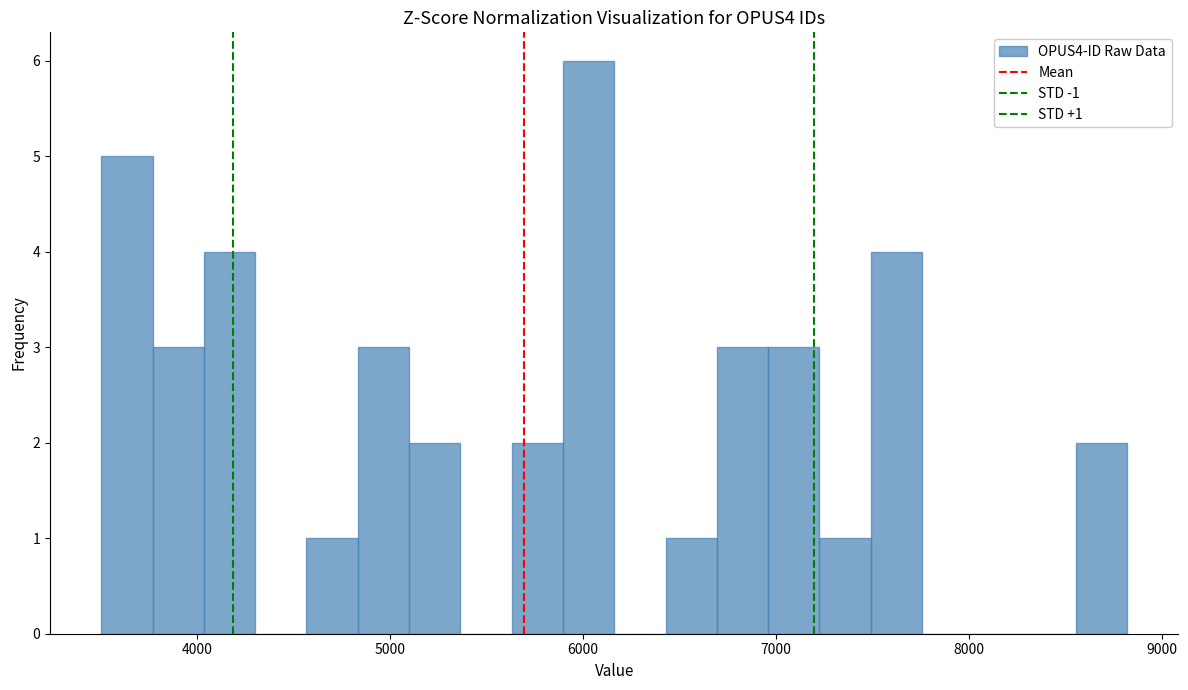

Read against the x-axis, roughly where is the centre of the tallest bar?

6000